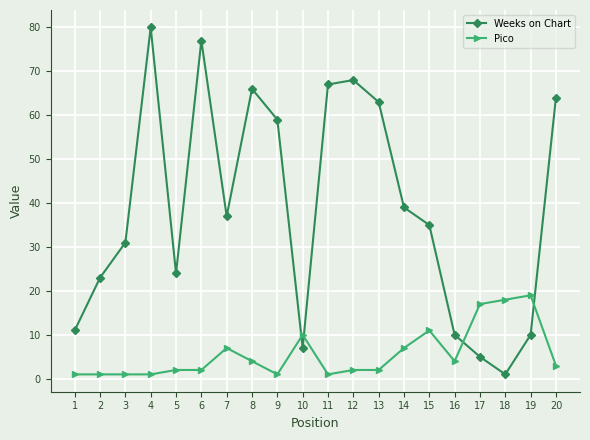

At how many categories does at least one series exceed 5?

20